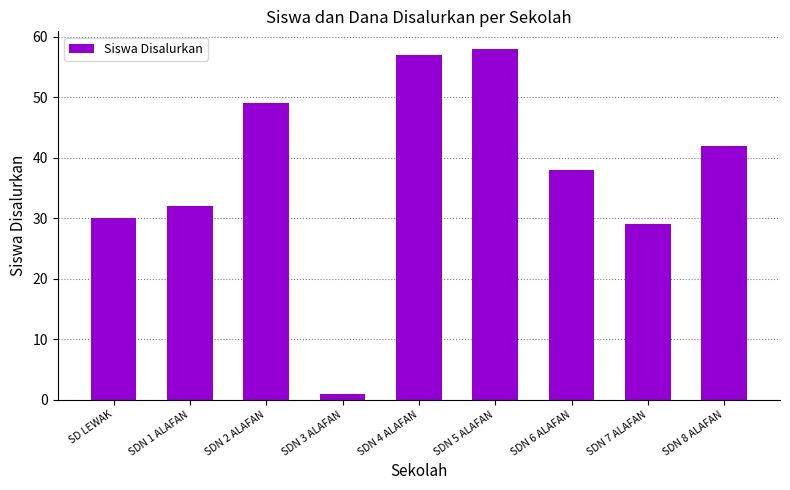

List the labels in order of value, smallest first.

SDN 3 ALAFAN, SDN 7 ALAFAN, SD LEWAK, SDN 1 ALAFAN, SDN 6 ALAFAN, SDN 8 ALAFAN, SDN 2 ALAFAN, SDN 4 ALAFAN, SDN 5 ALAFAN